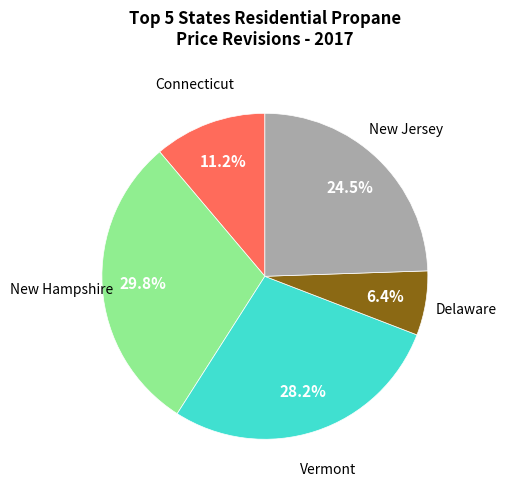

Is there a majority slice in this chart?

No